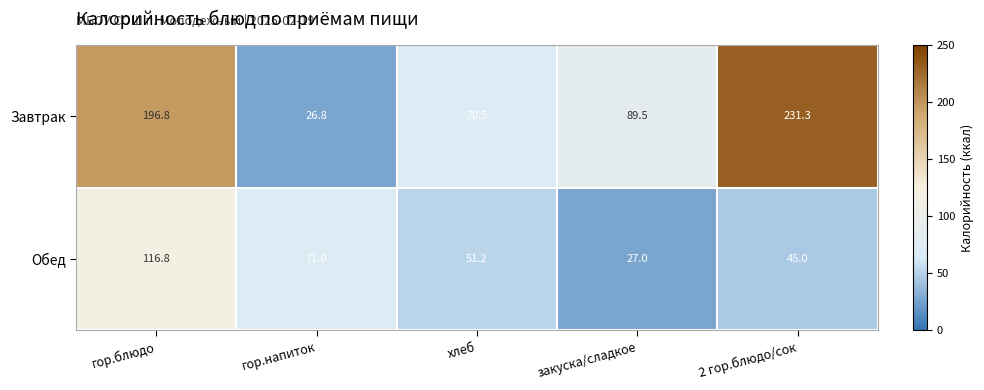

What is the difference between the second highest and second lowest values in the Обед series?

26.0